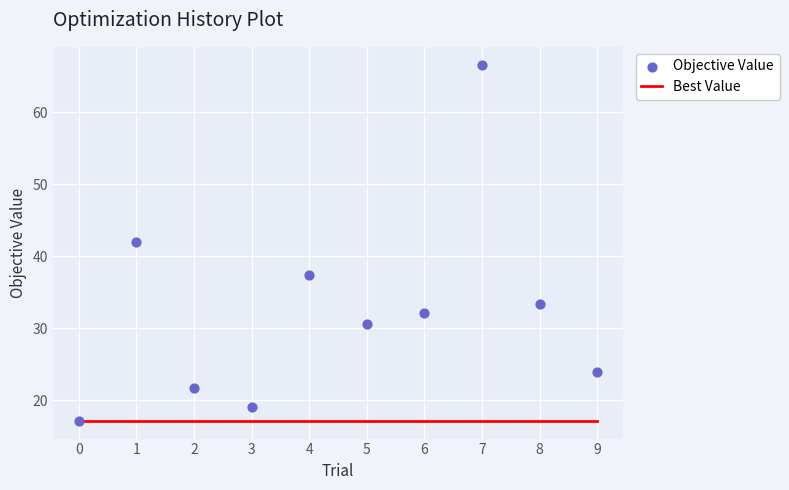

Which series reaches the minimum Y coordinate?

Best Value